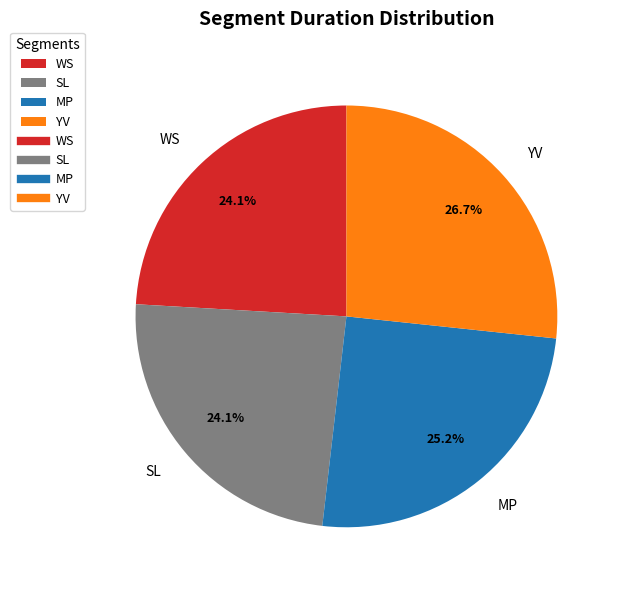

Is it true that SL is 24% of the pie?

True